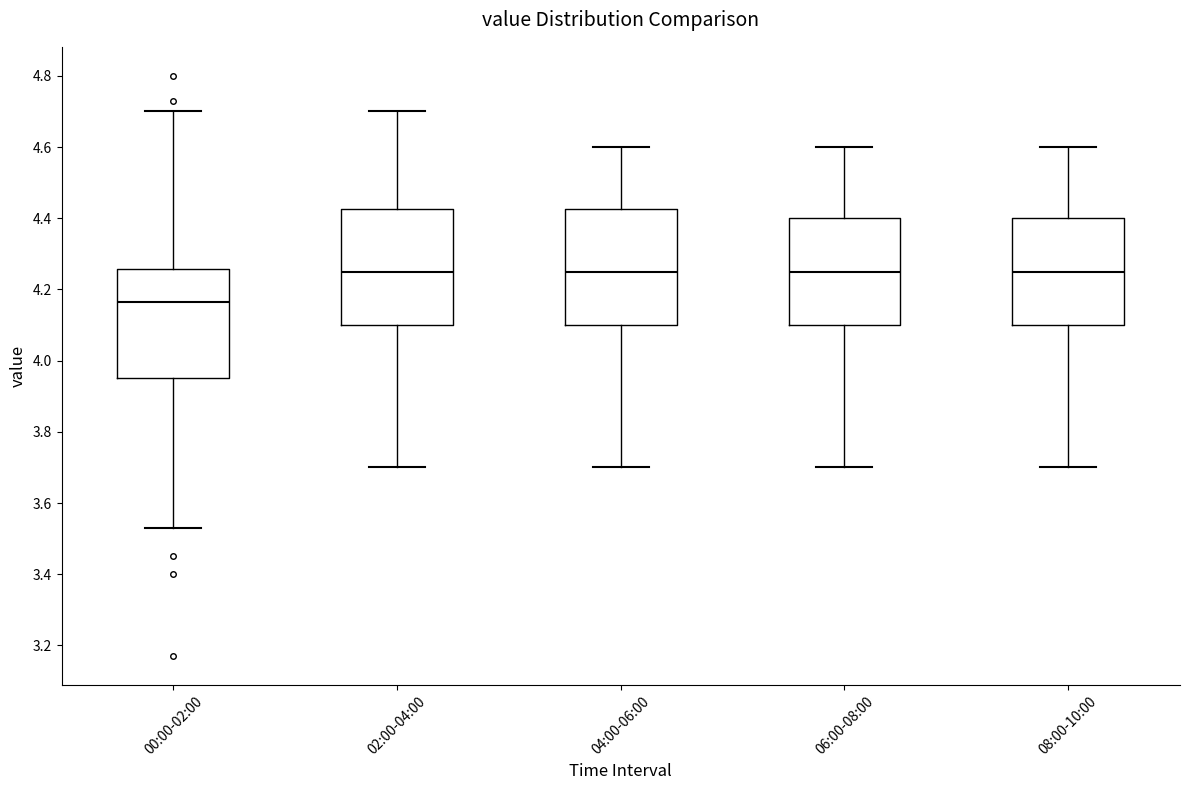

Where does the median line of the box for 00:00-02:00 sit on the y-axis? The values are not printed on the chart, so give them approximately, as read against the axis.

4.16